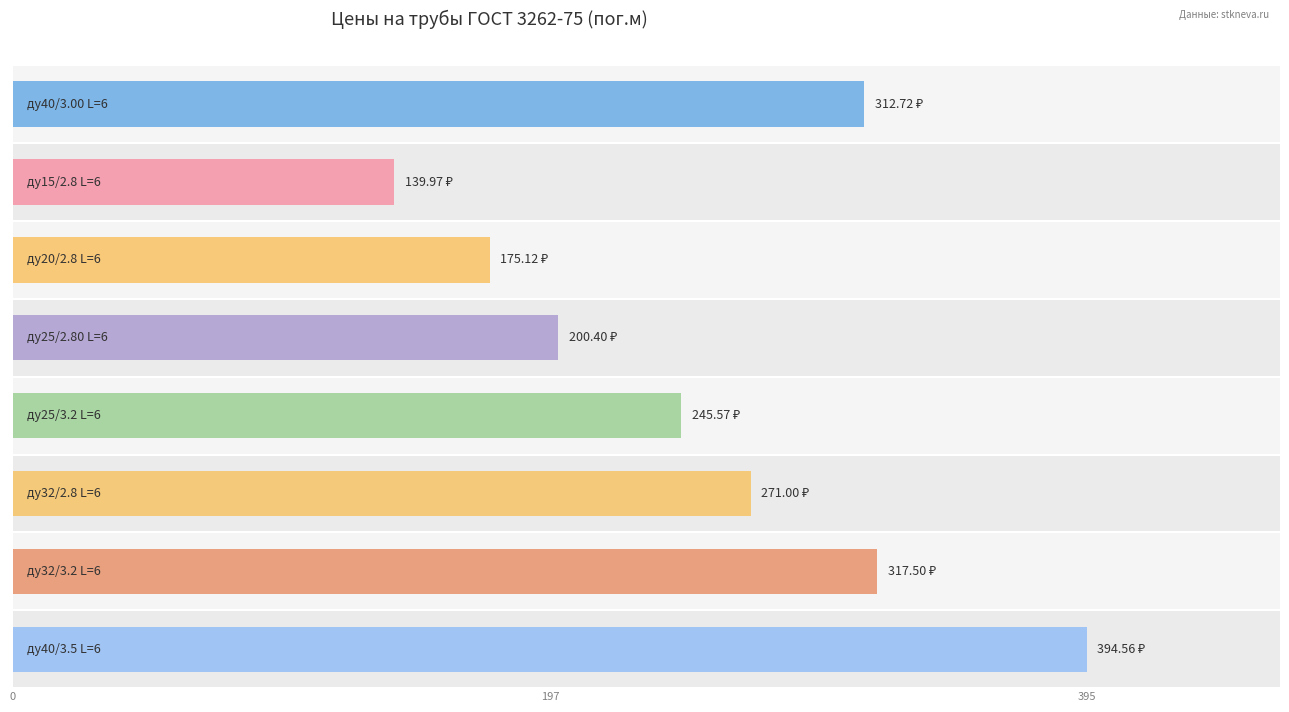

What is the average value of the Розница series?

257.1